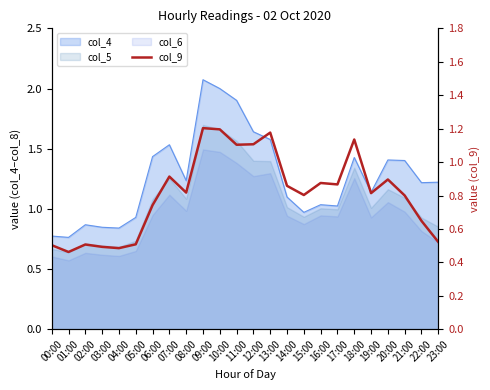

Count the values in the range 0 to 1.

18